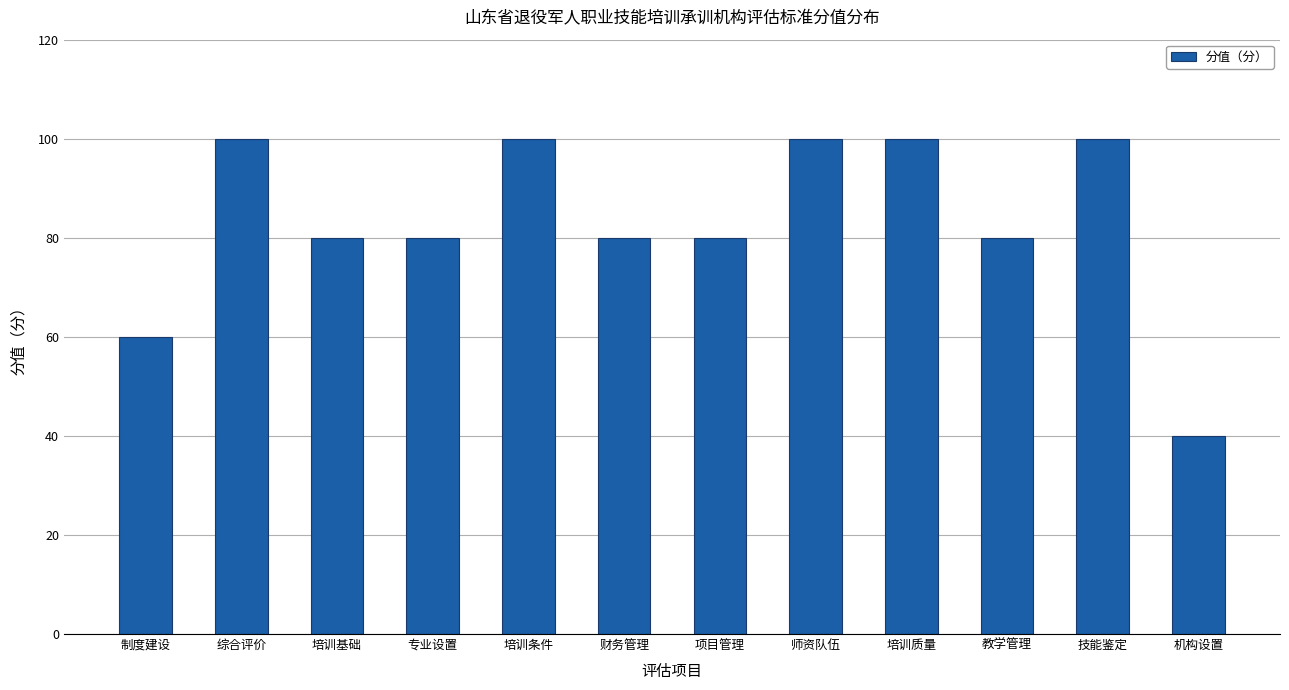

Are the bars grouped side by side (vs. stacked)?

No